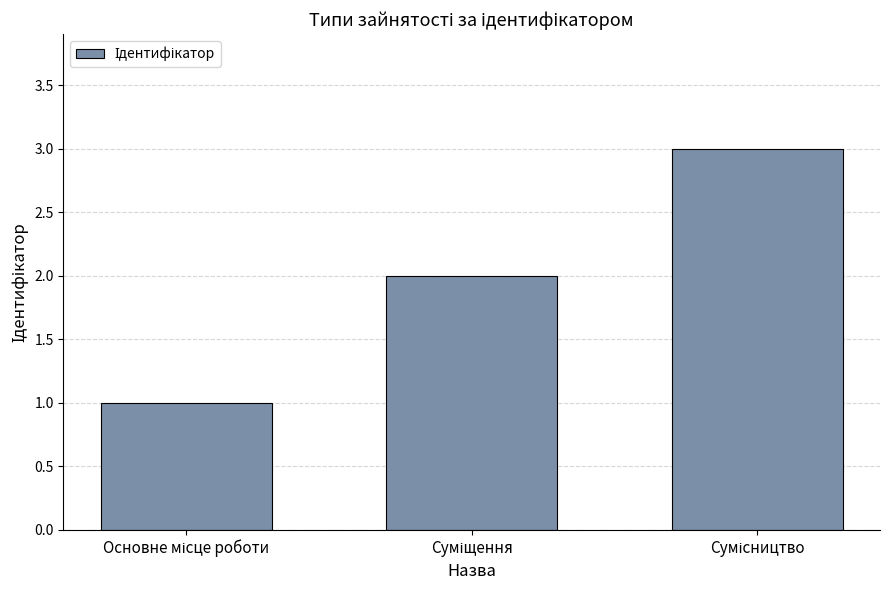

What is the greatest value displayed?

3